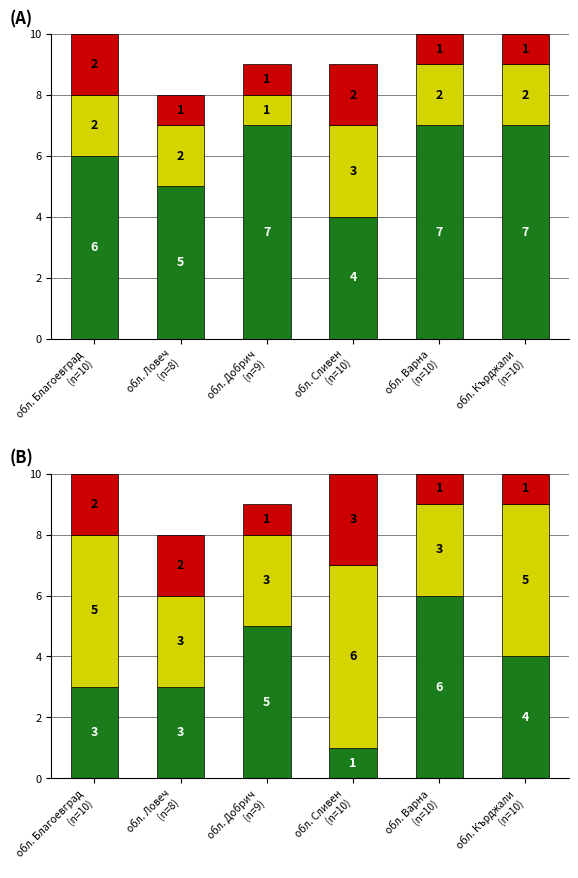

Which category has the highest value across all series?

обл. Варна
(n=10)